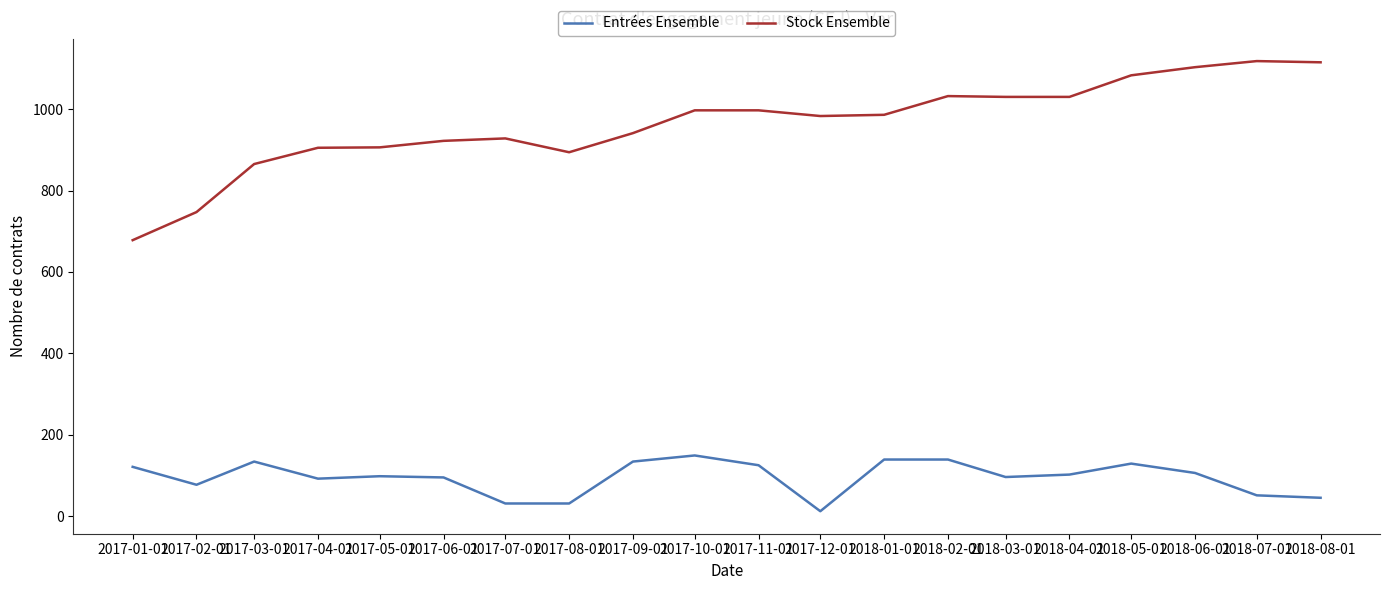

True or false: Stock Ensemble and Entrées Ensemble intersect in this chart.

False